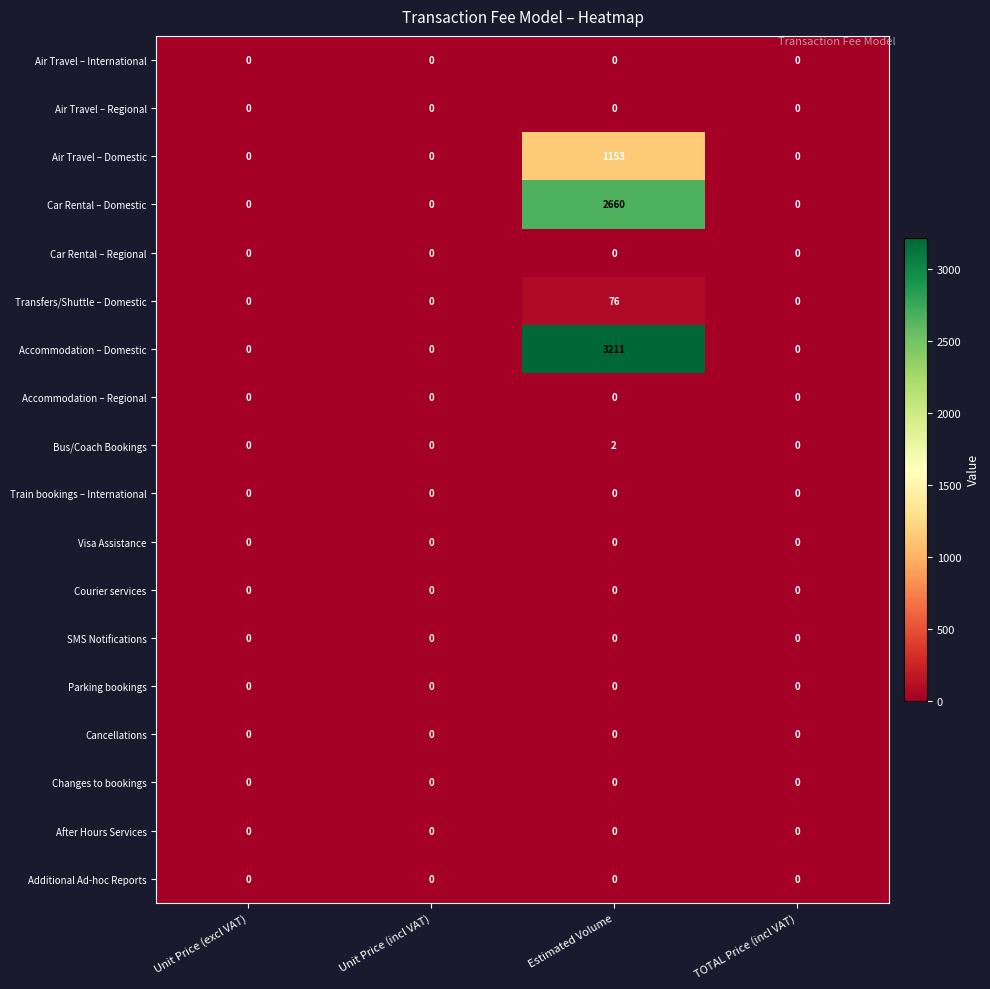

What is the maximum value shown in the chart?

3211